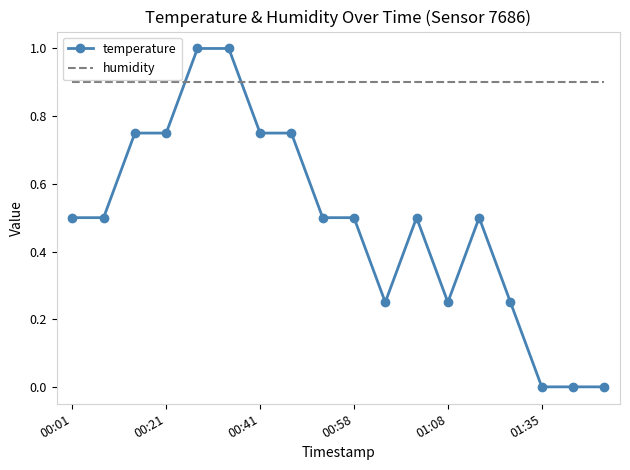

List the series in order of their overall mean, lowest first.

temperature, humidity